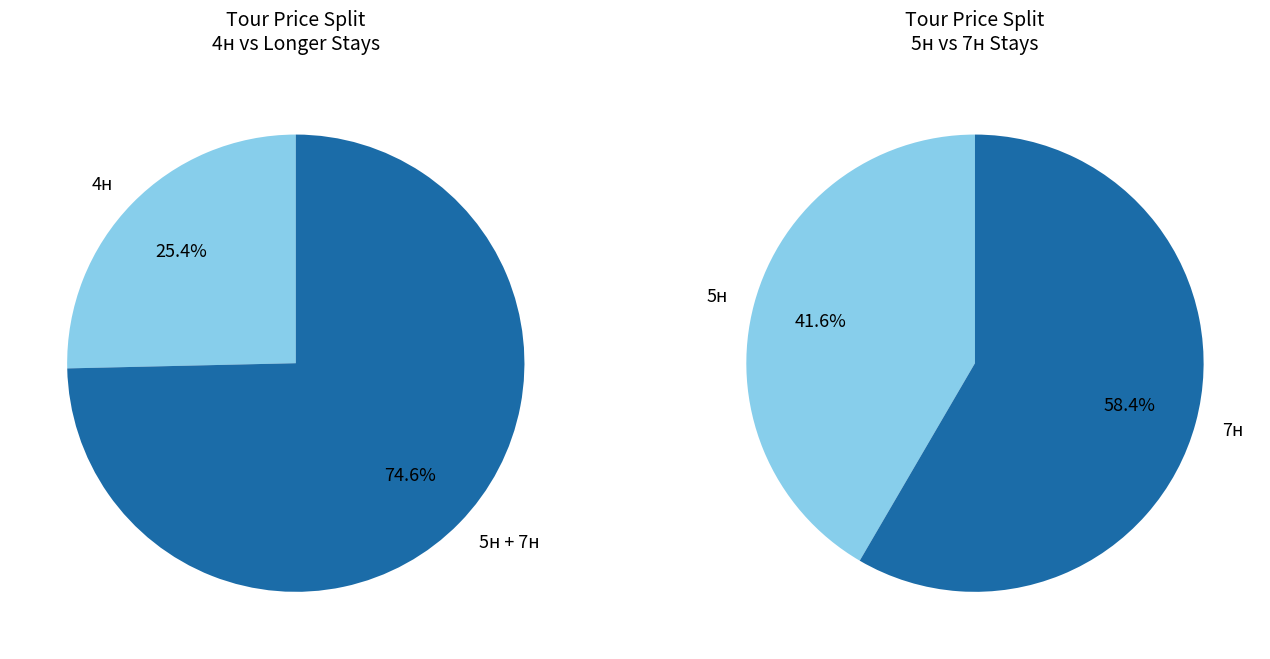

True or false: 4 accounts for 1% of the total.

False